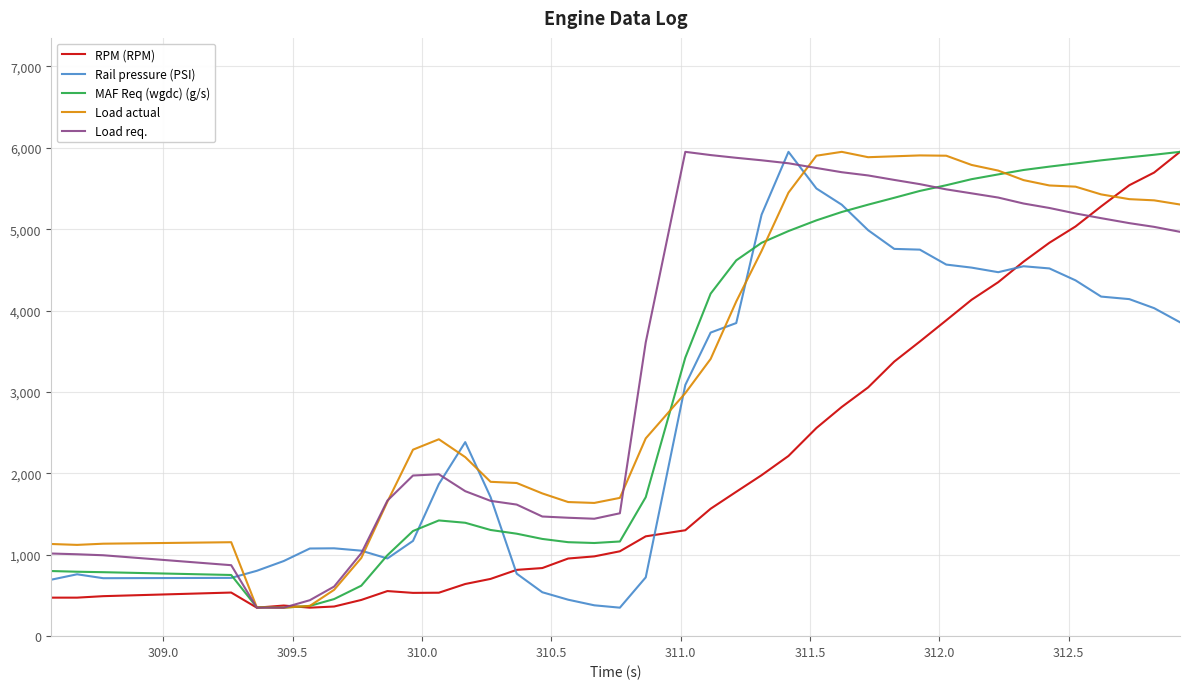

What is the maximum value shown in the chart?

5950.0